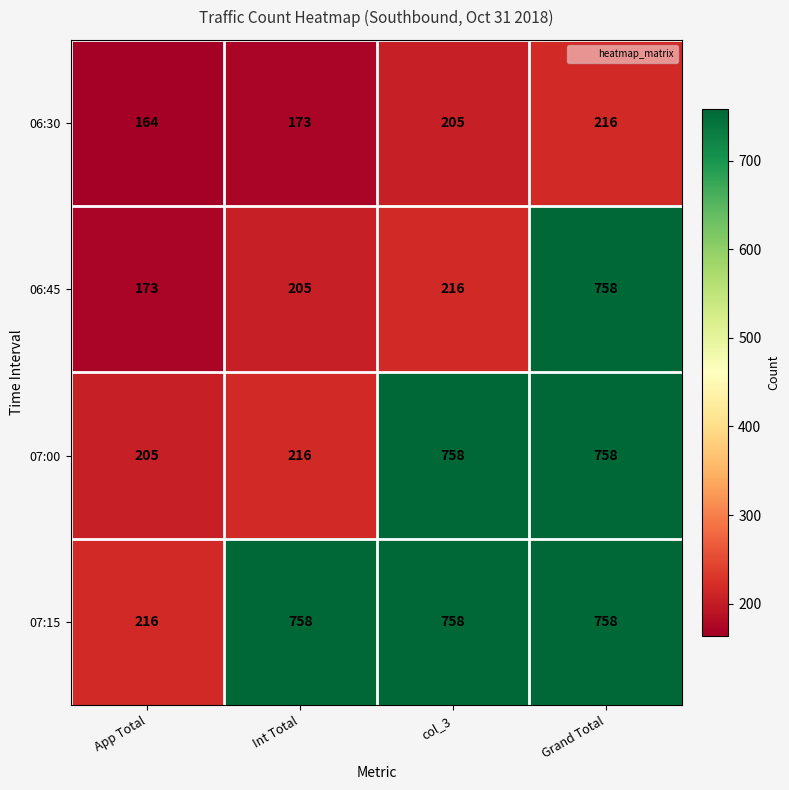

What is the difference between the 06:45 values at App Total and col_3?

43